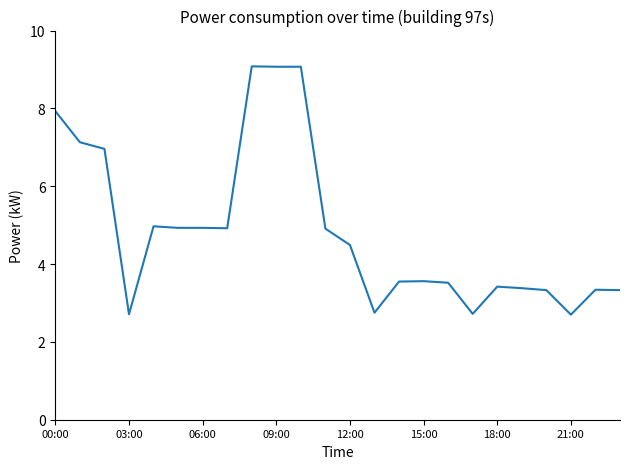

How many categories are shown in the chart?

24